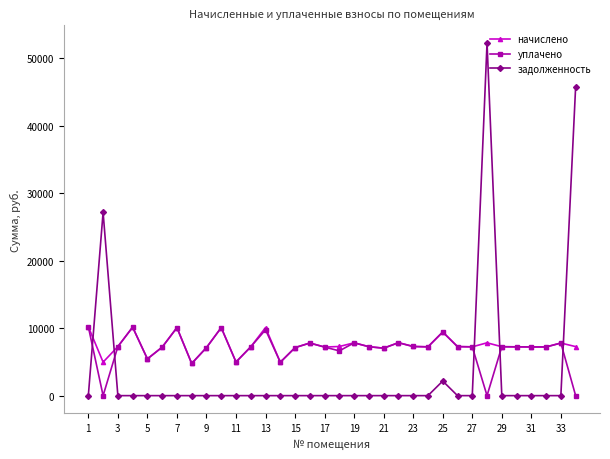

At how many categories does at least one series exceed 32497?

2